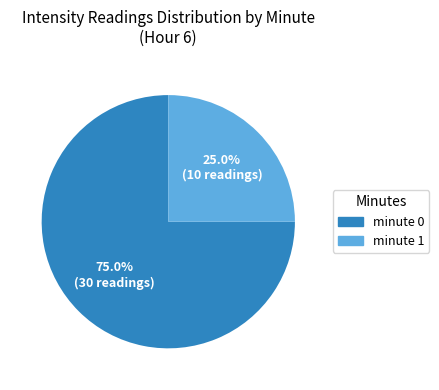

Which category has the biggest portion of the pie?

minute 0